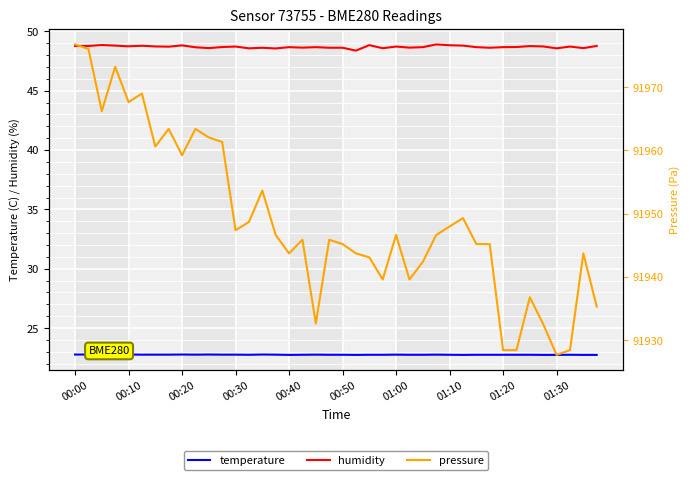

Which series has the widest spread of values?

pressure